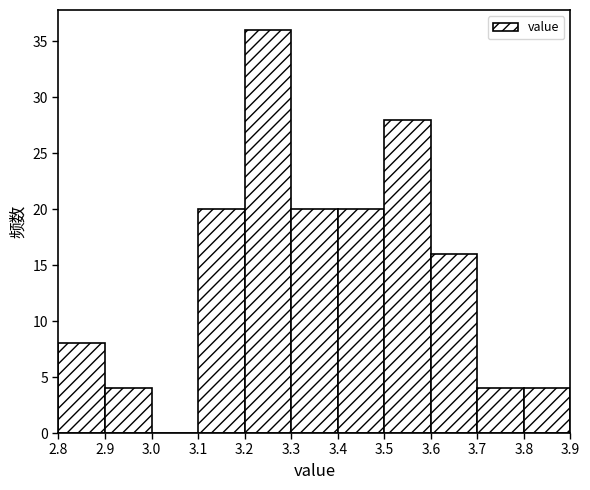

What is the height of the bar covering 2.8 to 2.9 on the x-axis? The values are not printed on the chart, so give them approximately, as read against the axis.

8